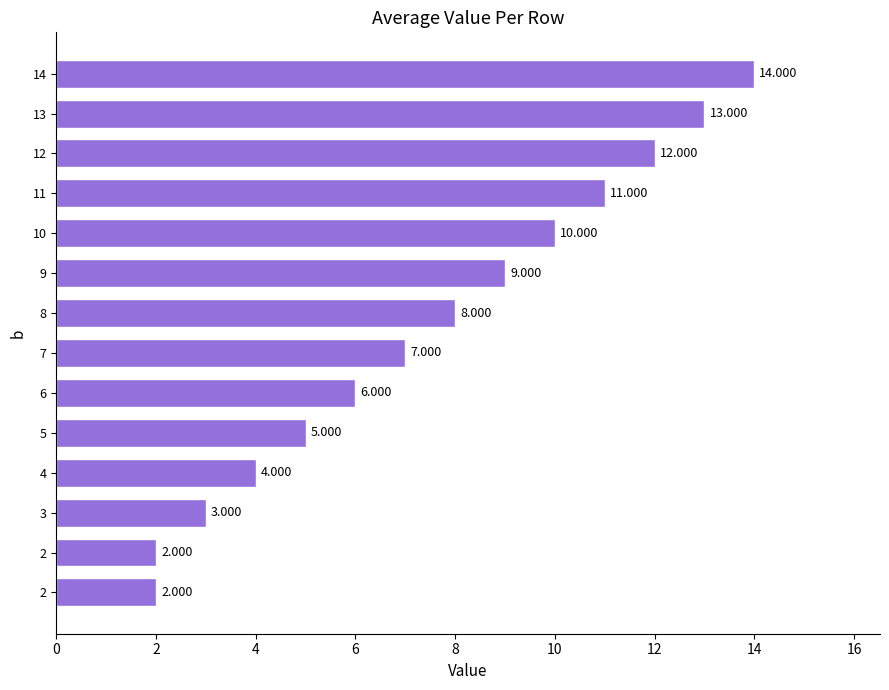

How many values are below 8?

7